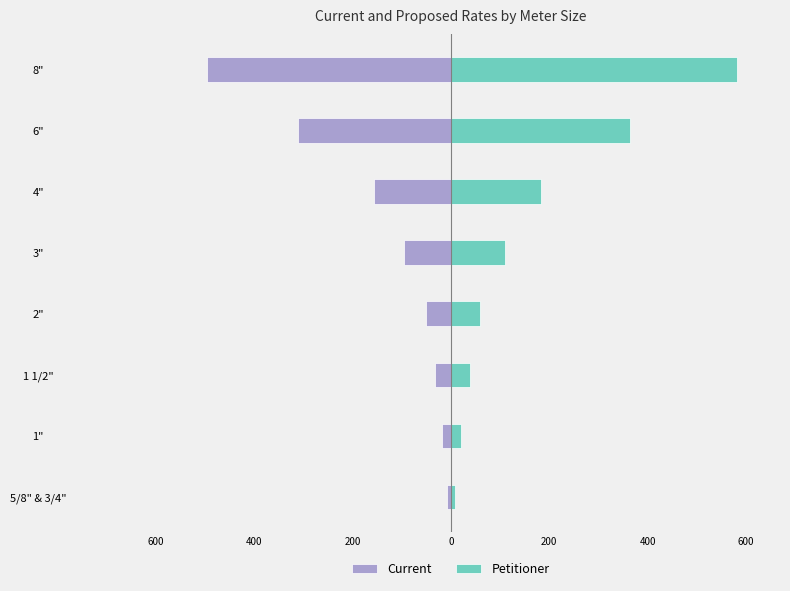

How many values in the Current series are below -50?

5